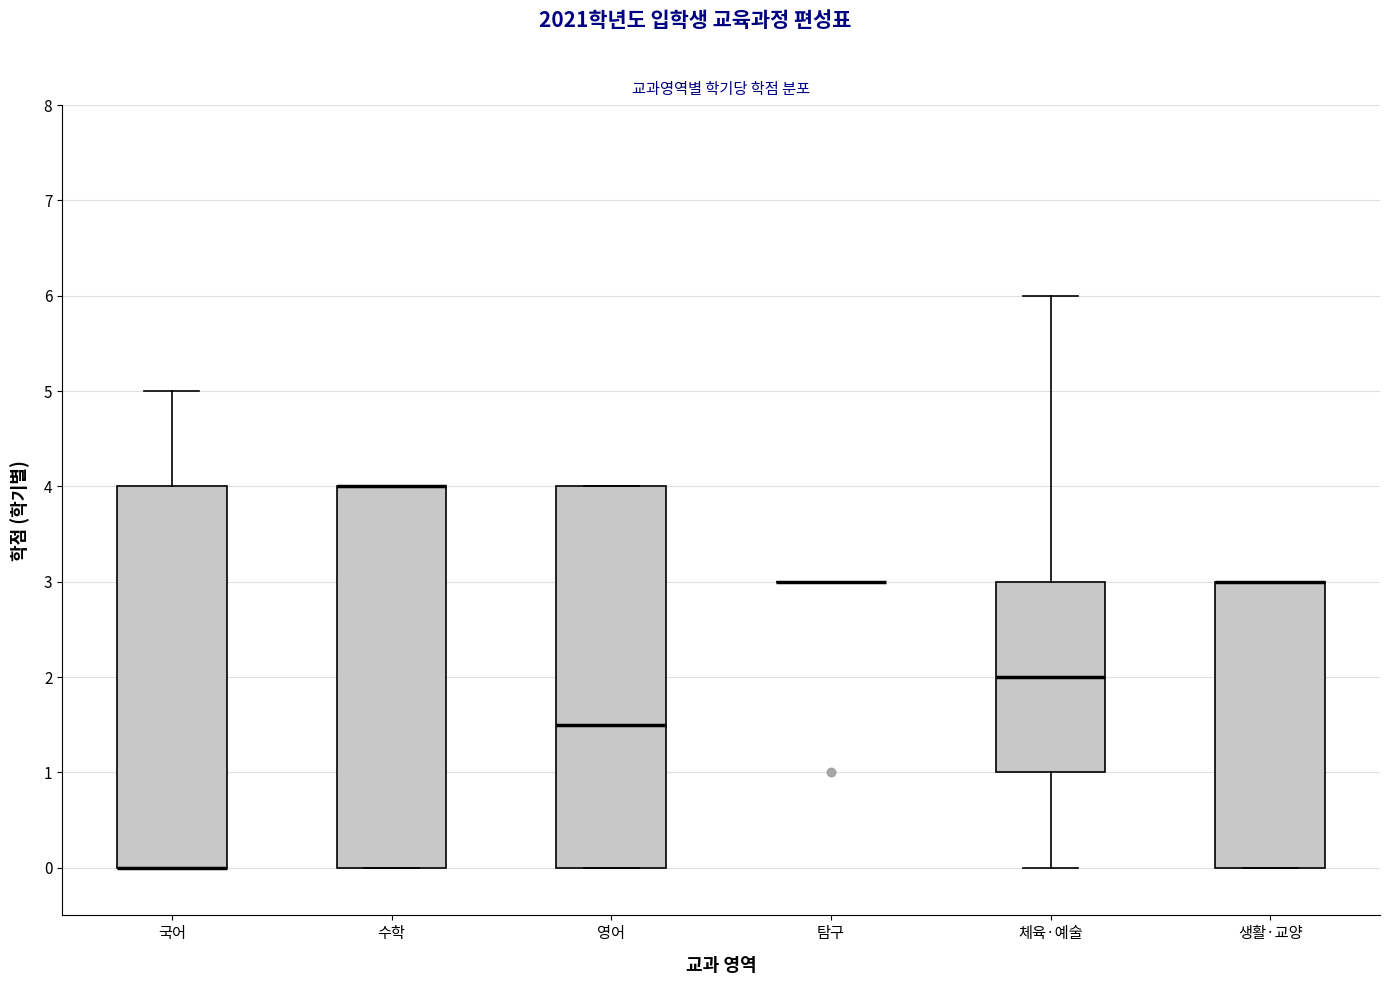

Reading left to right, transcribe this box plot: for each box, give where its median line is, the range the box spans, and where its two whiskers end, as read against the y-axis. The values are not printed on the chart, so give them approximately, as read against the axis.

국어: median 0.0 (drawn on the box's lower edge), box 0.0 to 4.0, whiskers 0.0 to 5.0
수학: median 4.0 (drawn on the box's upper edge), box 0.0 to 4.0, whiskers 0.0 to 4.0
영어: median 1.5, box 0.0 to 4.0, whiskers 0.0 to 4.0
탐구: box collapsed to a line at 3.0, whiskers 3.0 to 3.0
체육·예술: median 2.0, box 1.0 to 3.0, whiskers 0.0 to 6.0
생활·교양: median 3.0 (drawn on the box's upper edge), box 0.0 to 3.0, whiskers 0.0 to 3.0